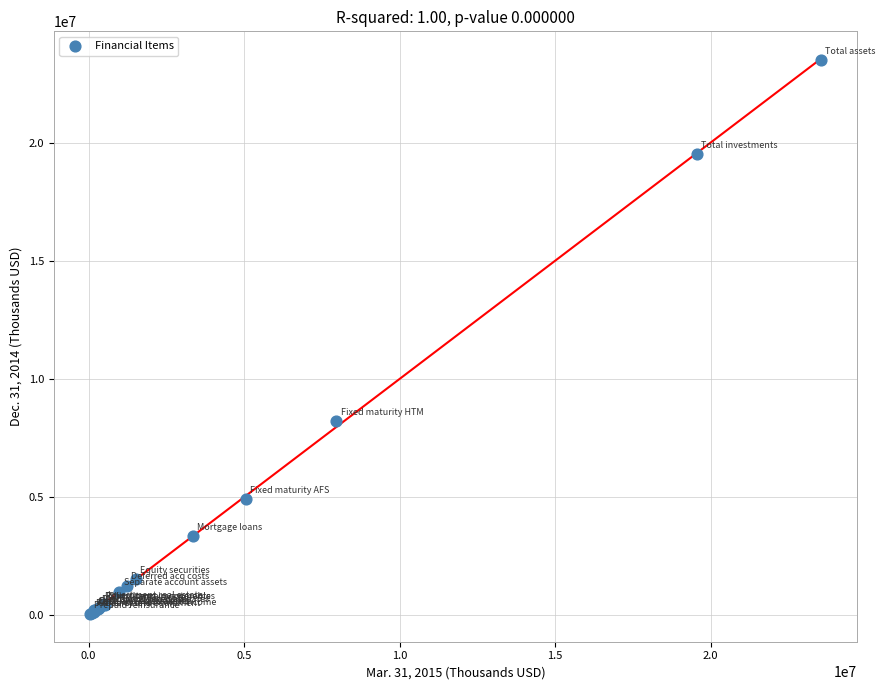

What Y value in the scatter plot is closest to 11800275?

8225050